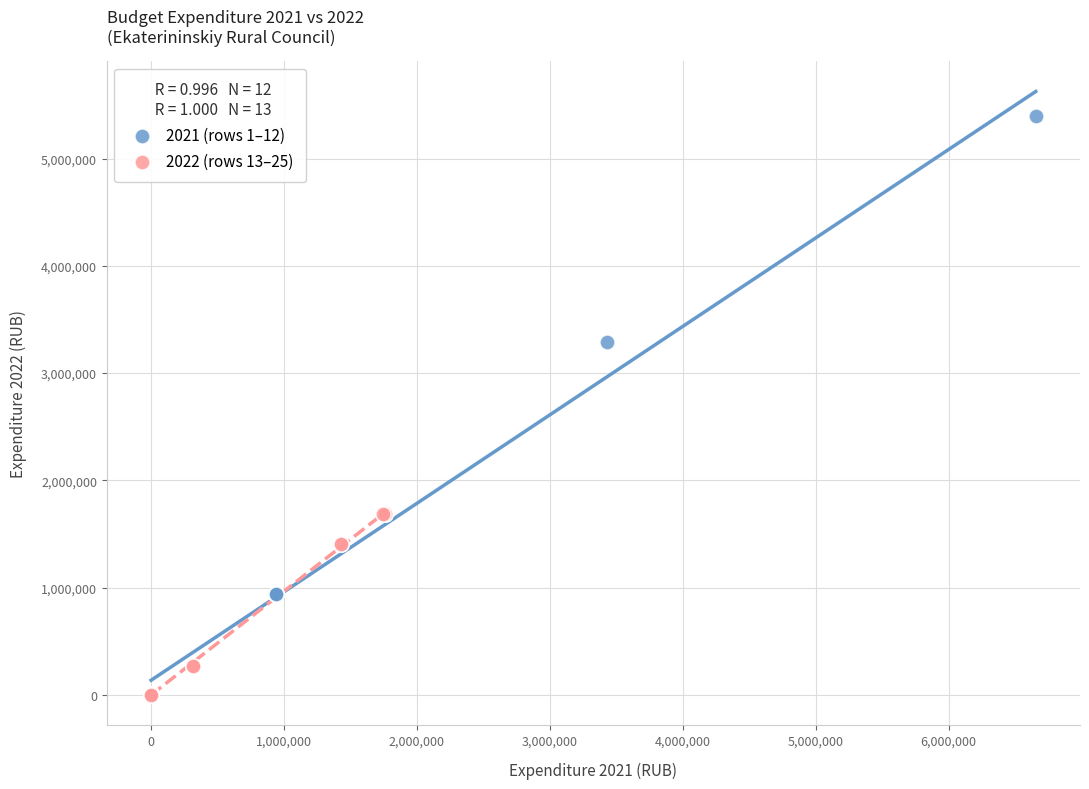

Which series has the largest Y range (max minus min)?

2021 (rows 1–12)